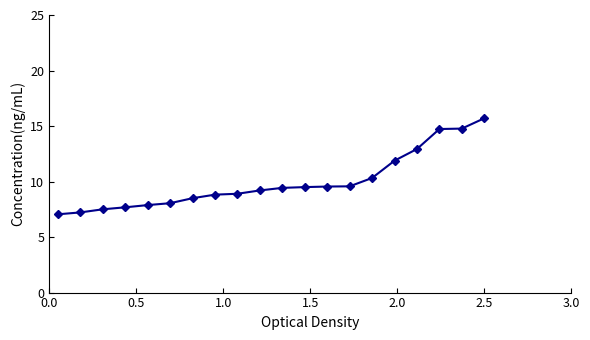

Count the number of categories in the chart.

20